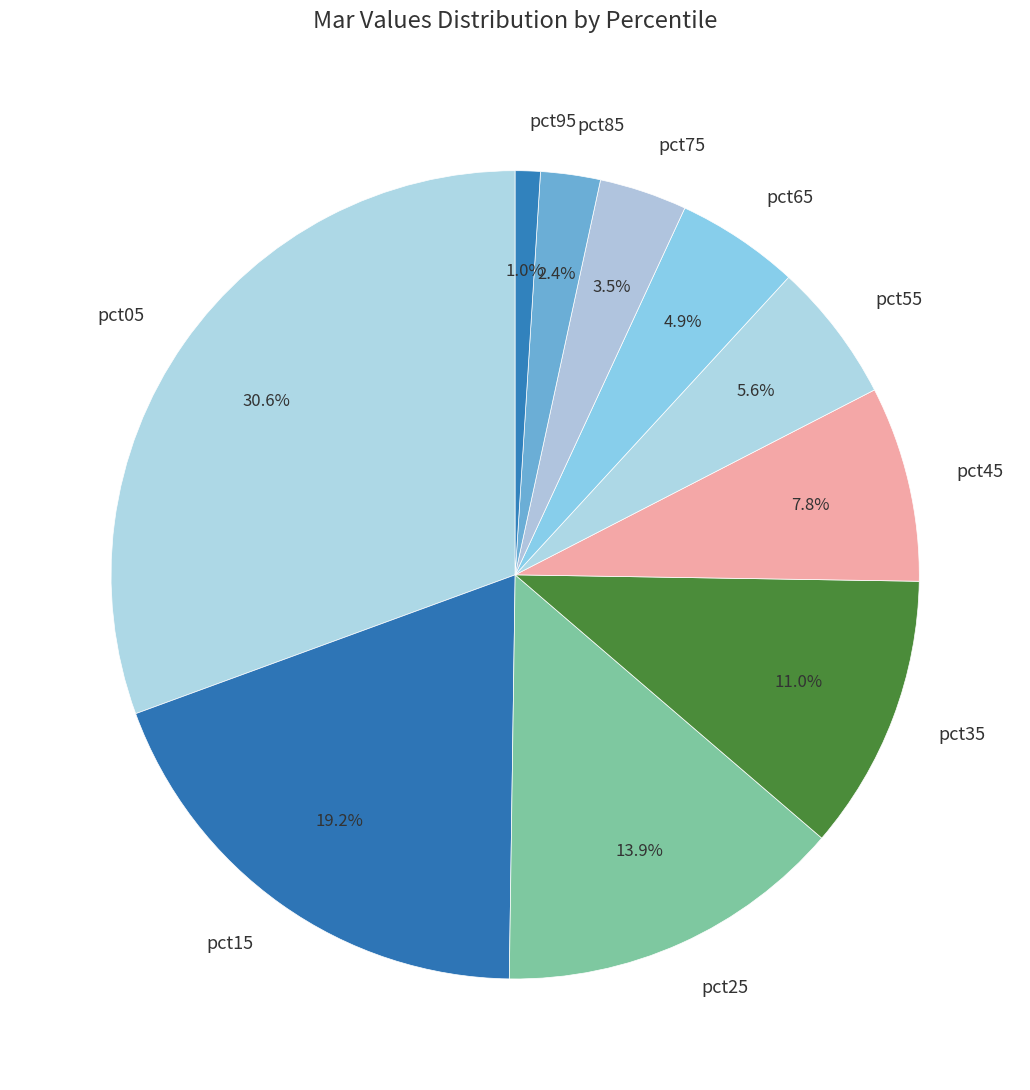

What is the ratio of the value at pct25 to the value at pct15?

0.7